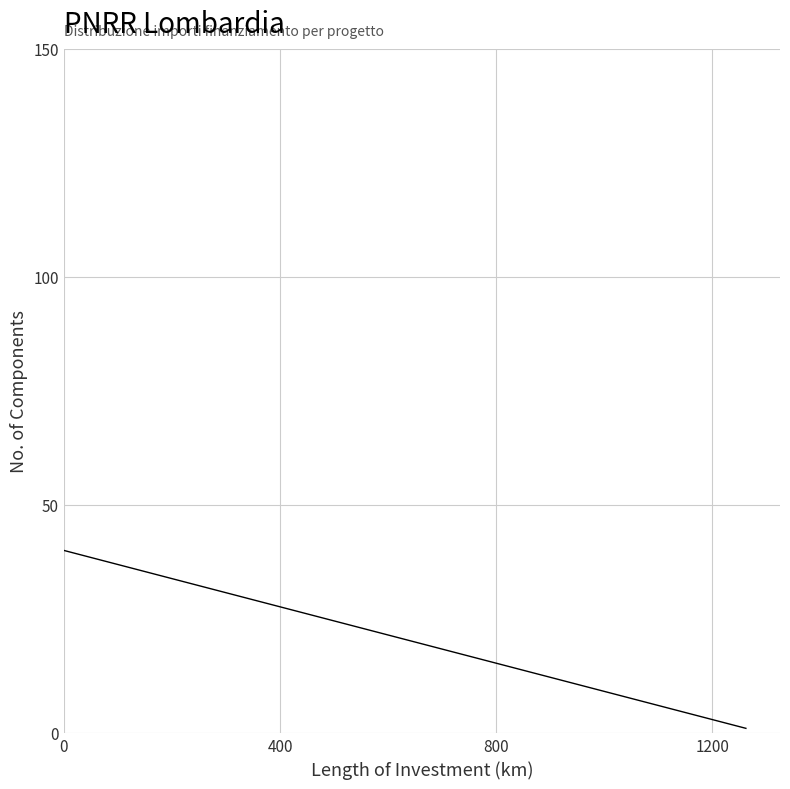

How many lines are shown in the chart?

1